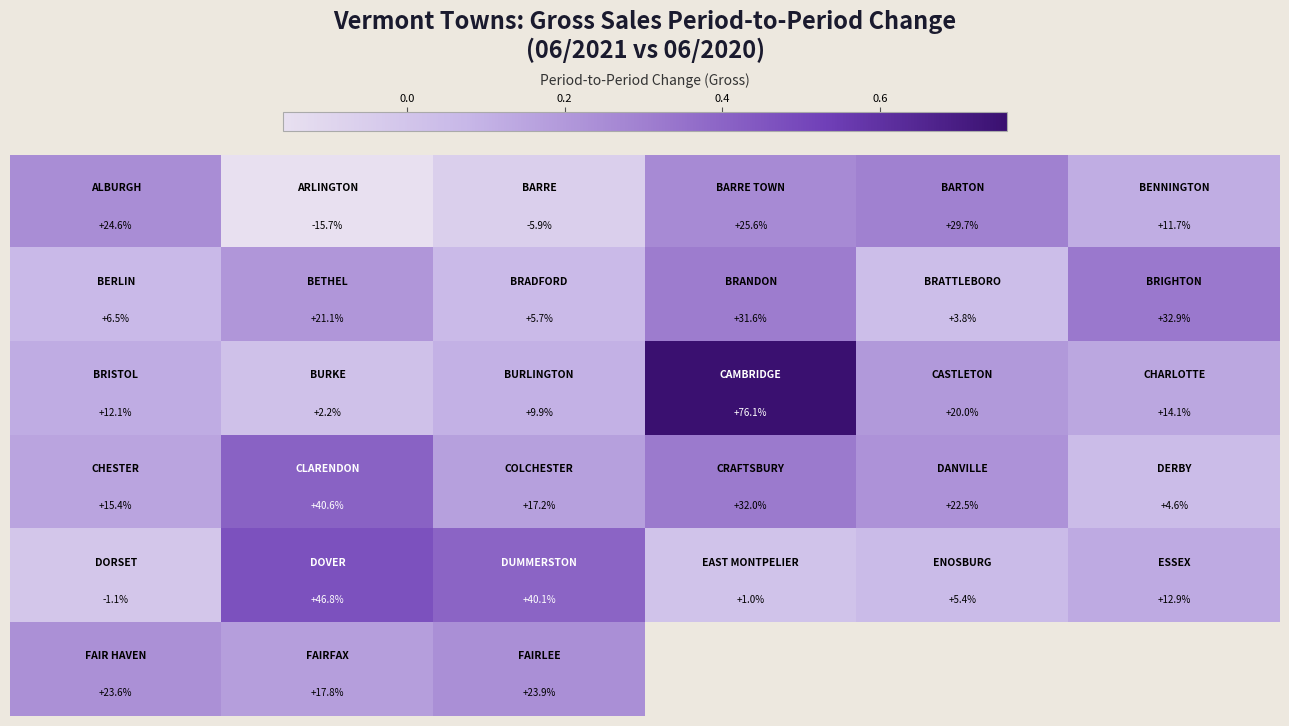

What is the maximum value shown in the chart?

0.8